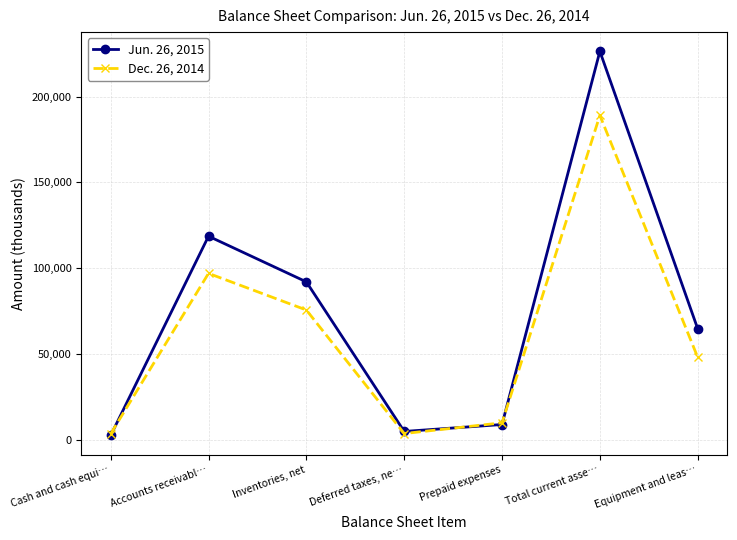

How many values in the Jun. 26, 2015 series are below 64569?

3